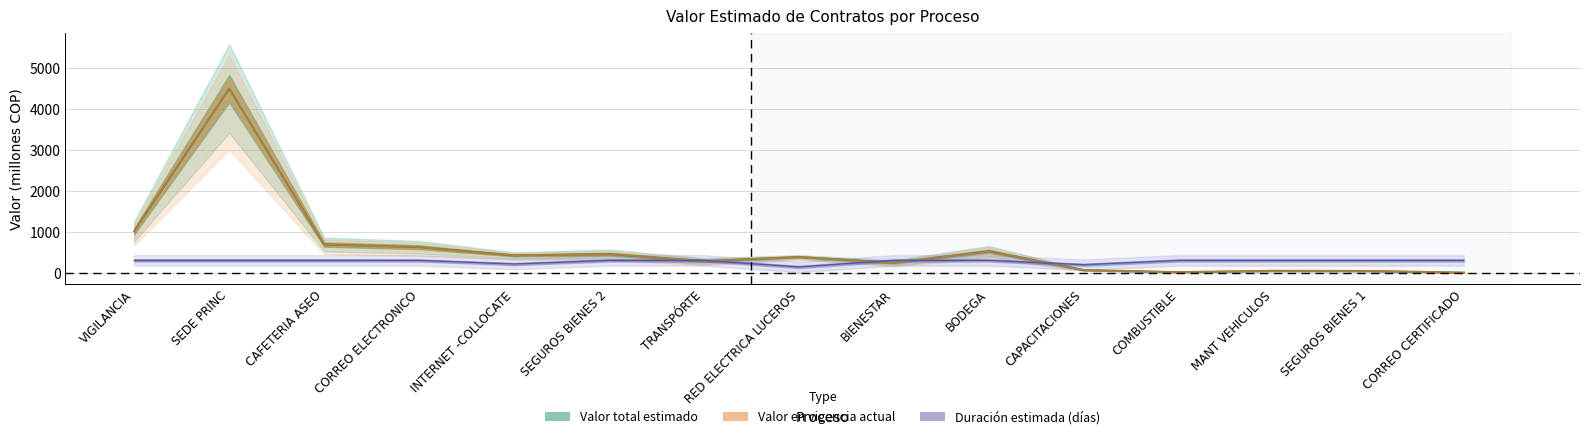

List the series in order of their peak value, lowest first.

Duración estimada (días, escala), Valor total estimado, Valor en vigencia actual